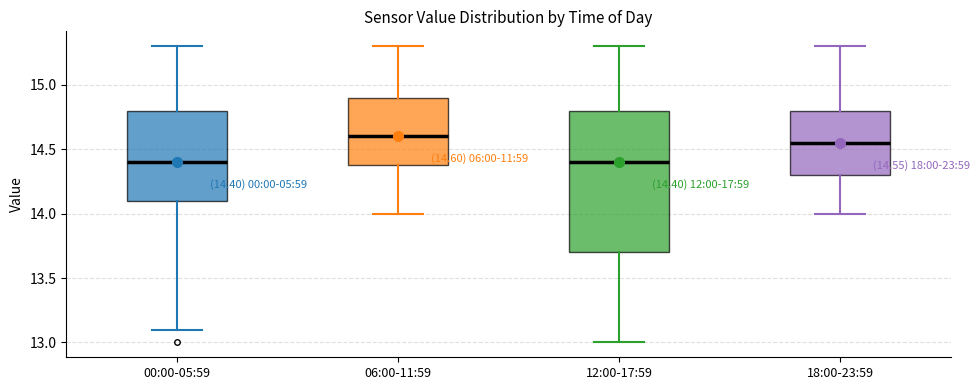

Comparing the boxes themselves (not the whiskers), which one is the tallest?

12:00-17:59